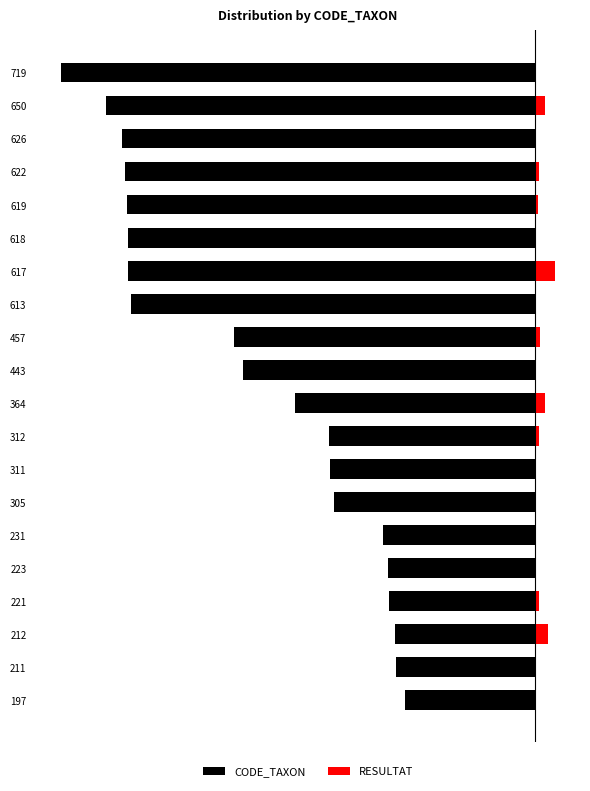

What is the value of the RESULTAT bar at the 13th from the left?

0.3